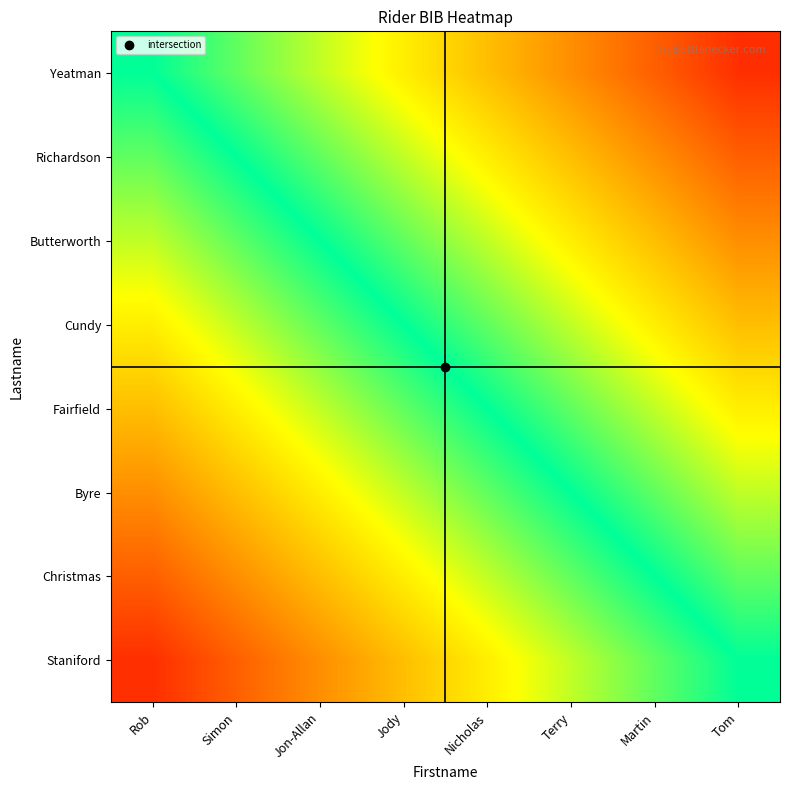

At how many categories does at least one series exceed 0?

7